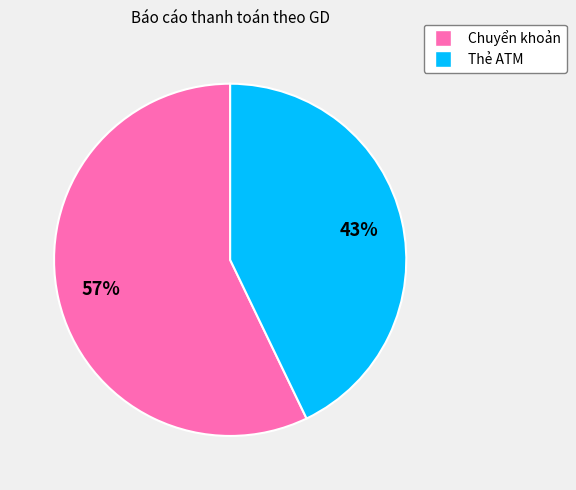

How many slices are in this pie chart?

2